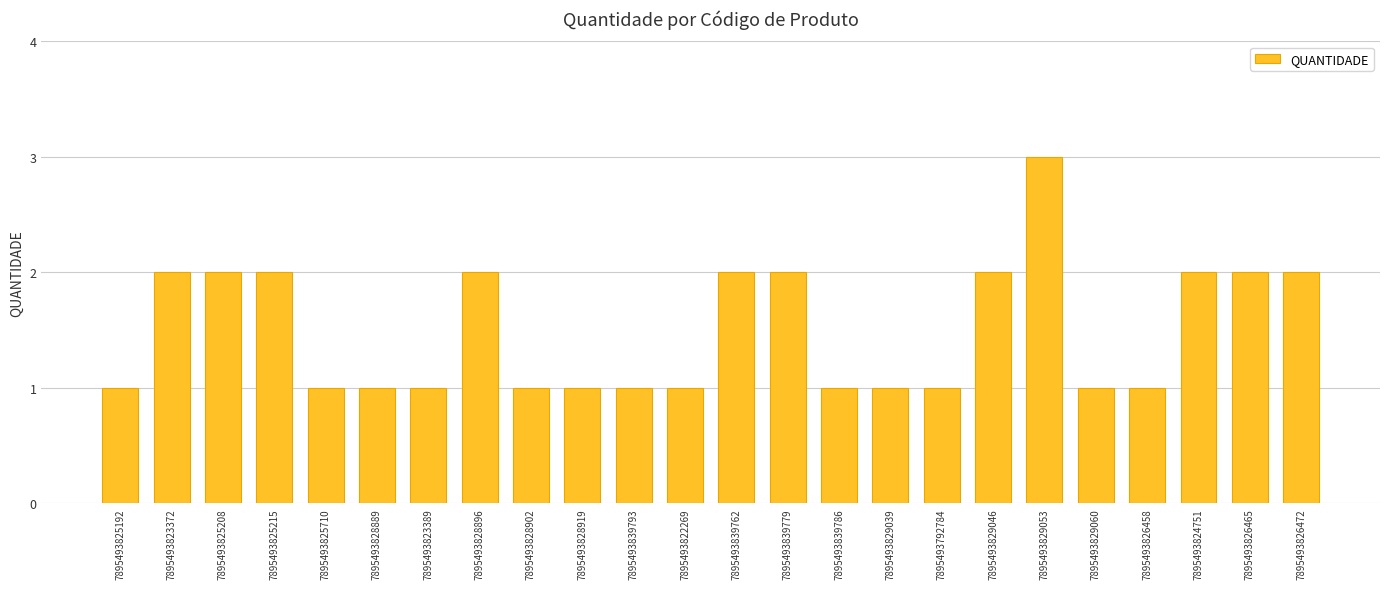

Count the values in the range 1 to 2.

23